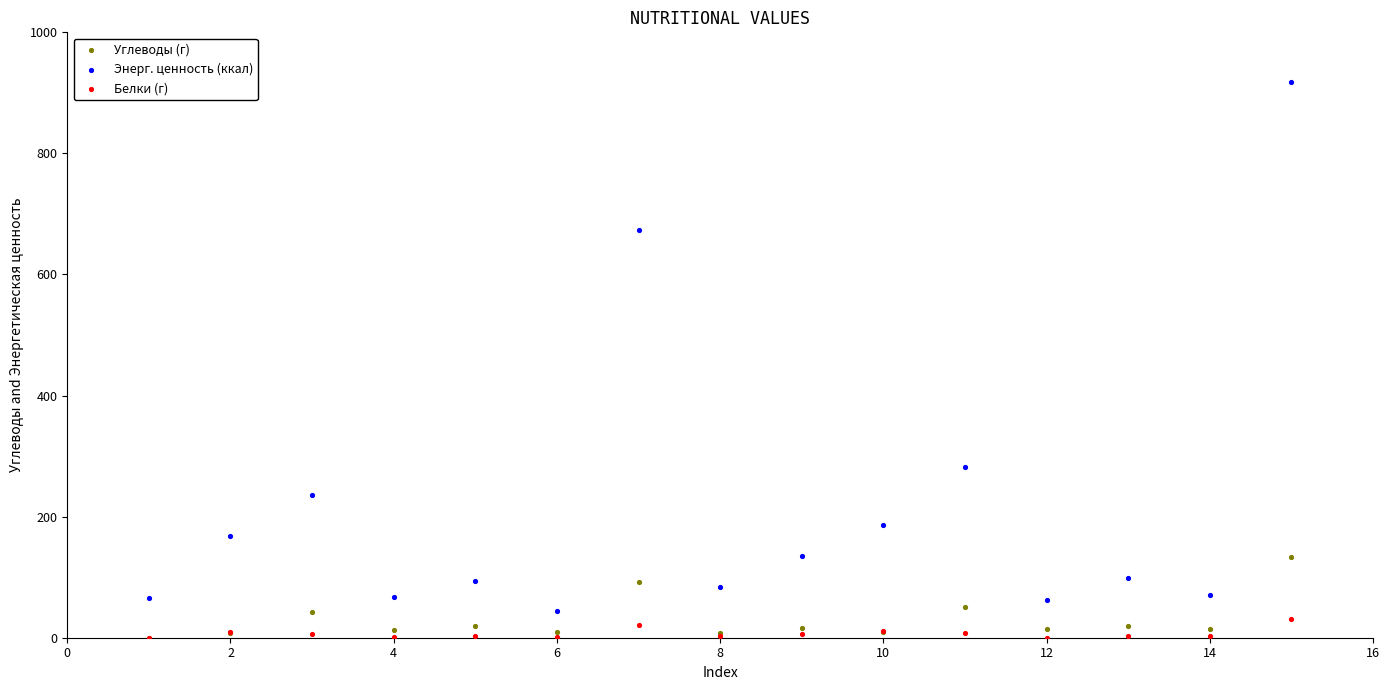

What are all the series names shown in the legend?

Углеводы (г), Энерг. ценность (ккал), Белки (г)